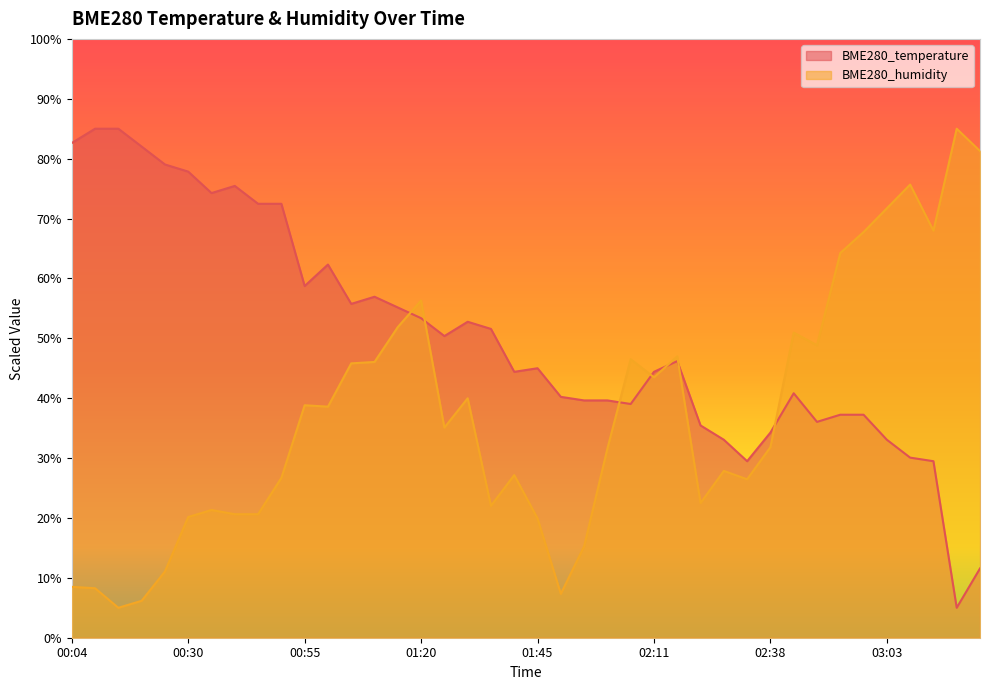

What is the label of the 2nd point from the right?

03:18